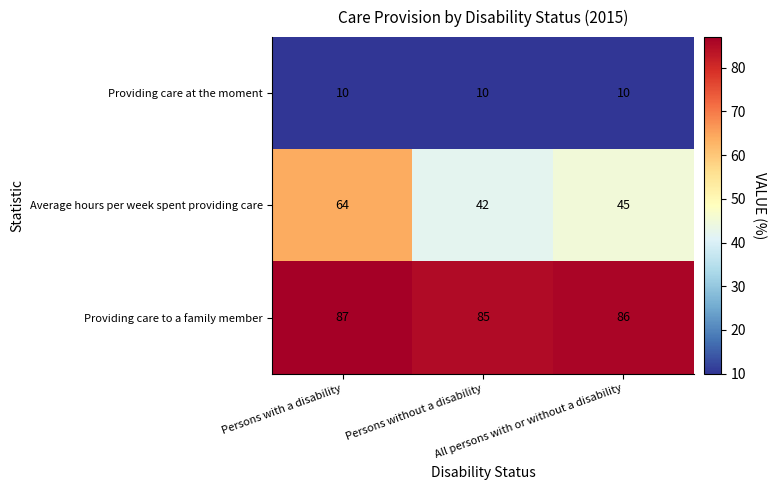

What is the sum of all Average hours per week spent providing care values?

151